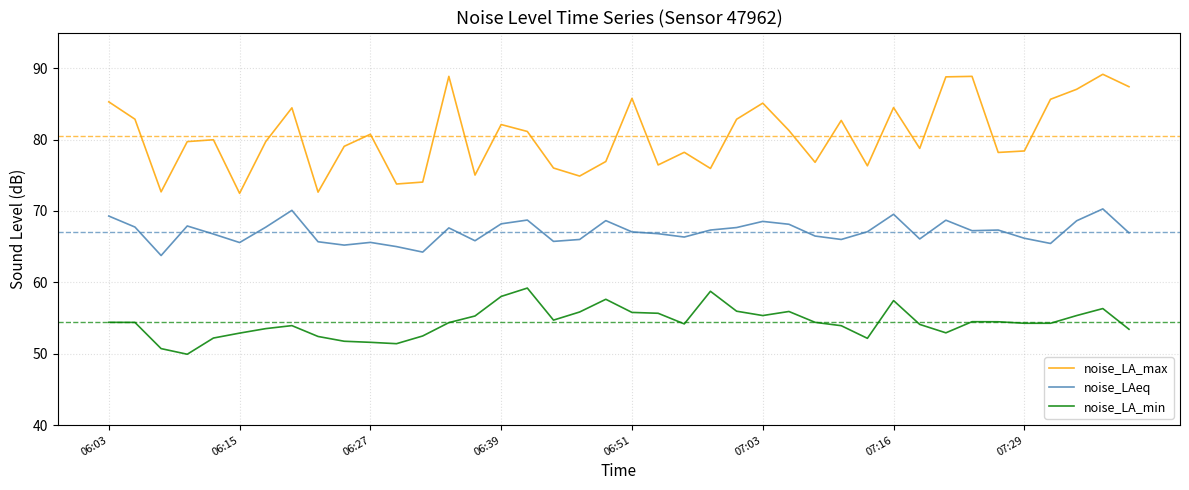

What is the difference between the maximum and minimum values in the noise_LAeq series?

6.5